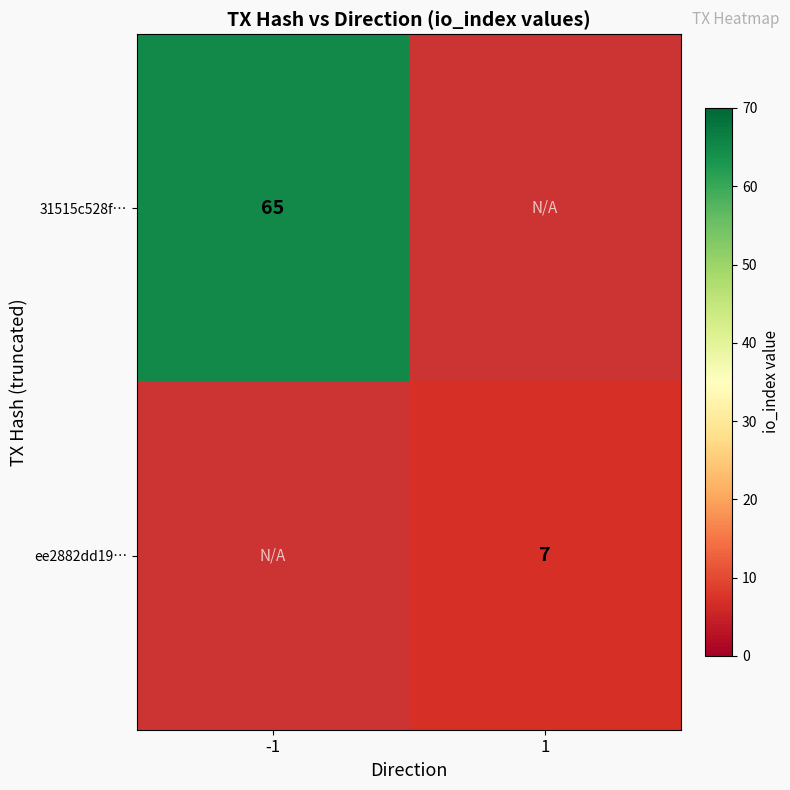

True or false: ee2882dd19… has a value of 7 at 1.

True